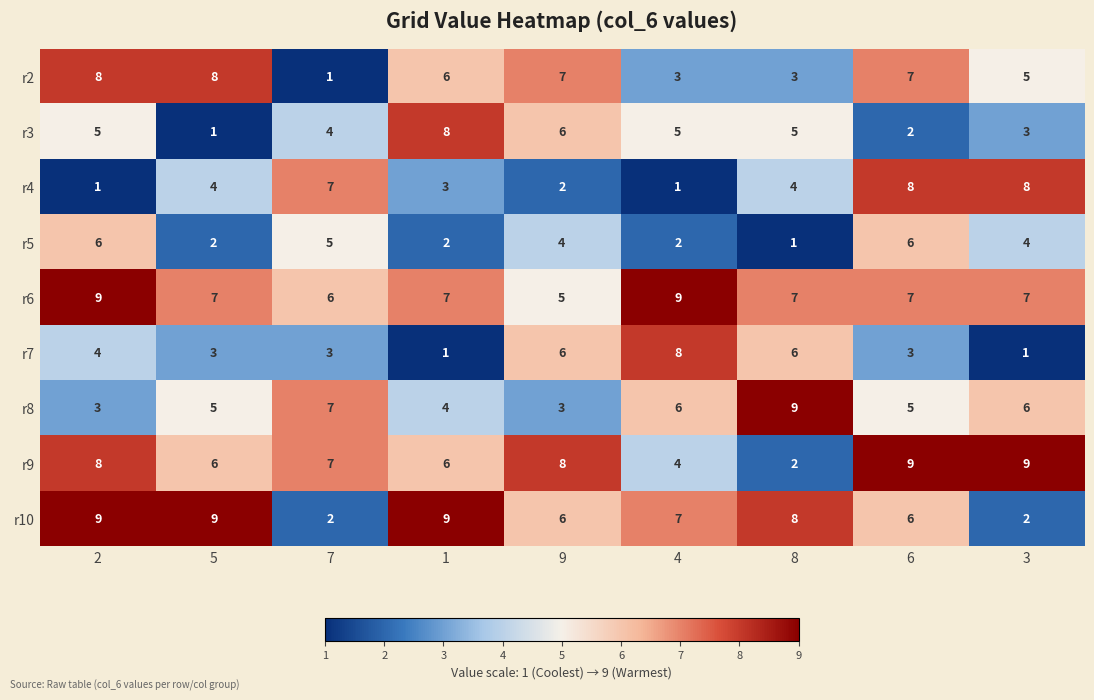

Rank the series at 3 from lowest to highest value.

r7, r10, r3, r5, r2, r8, r6, r4, r9